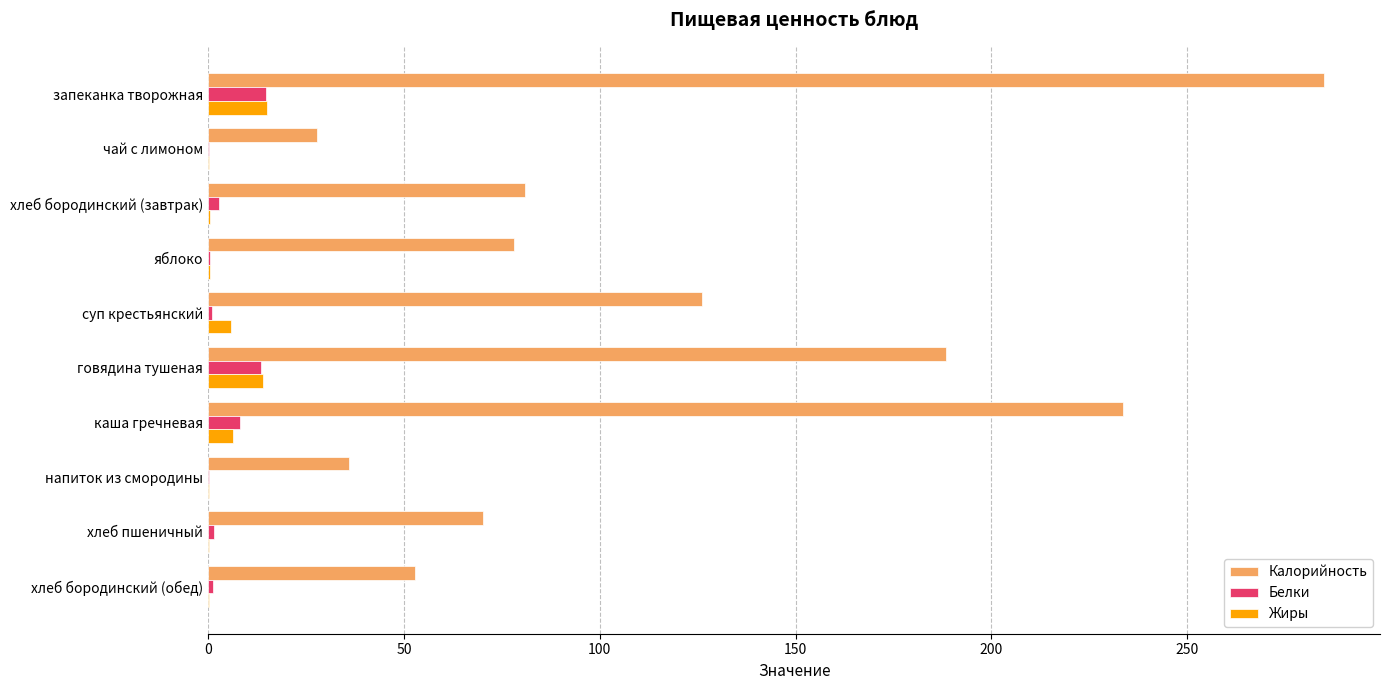

Is it true that Калорийность equals 233.7 at каша гречневая?

True